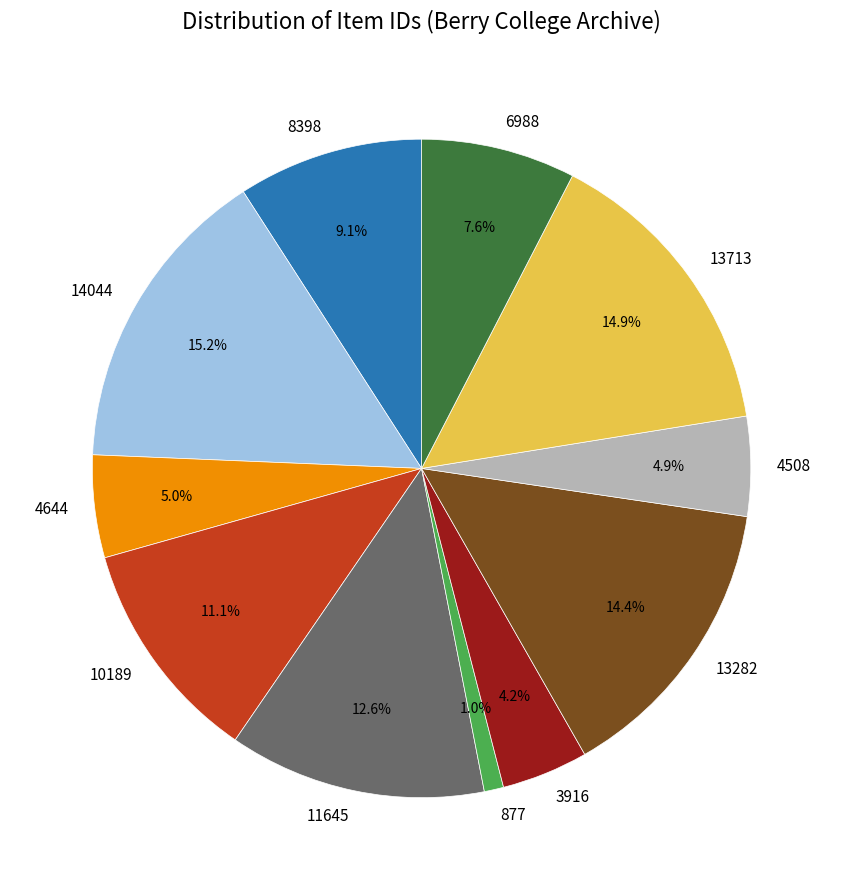

What is the smallest slice in the pie chart?

877